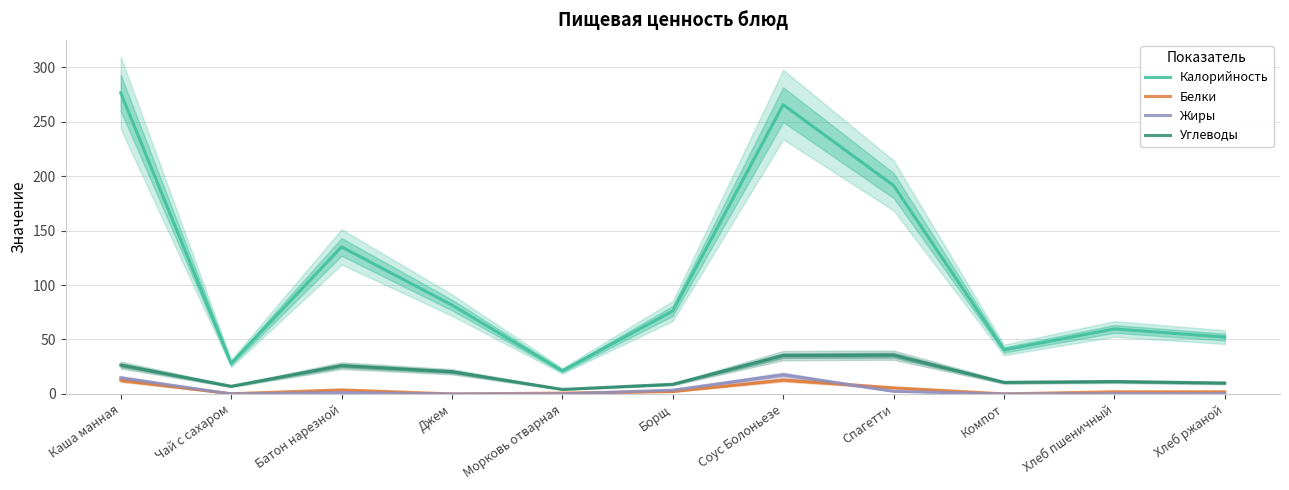

At which label does Углеводы reach its peak?

Спагетти